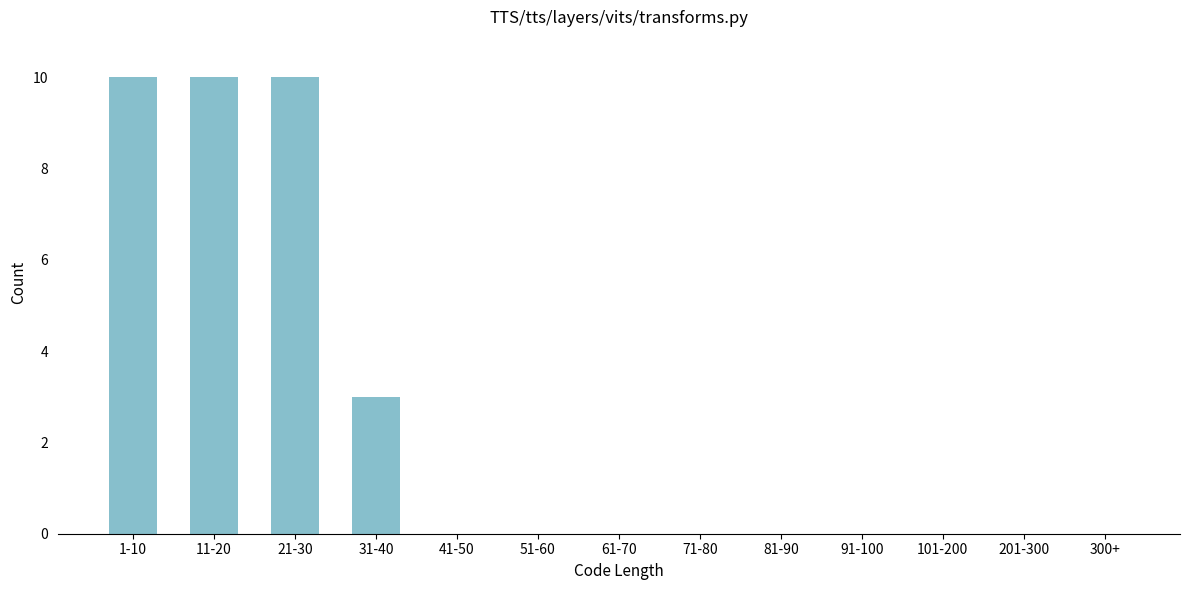

Reading left to right, extract all data points from this chart.

1-10=10	11-20=10	21-30=10	31-40=3	41-50=0	51-60=0	61-70=0	71-80=0	81-90=0	91-100=0	101-200=0	201-300=0	300+=0